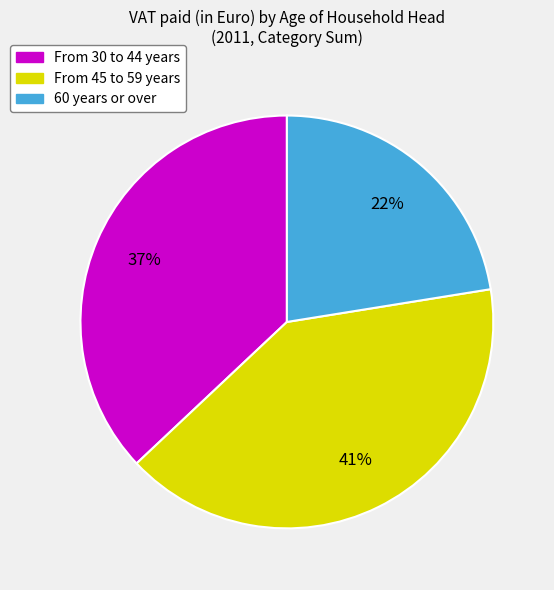

To the nearest percent, what is the combined percentage of From 30 to 44 years and From 45 to 59 years?

78%